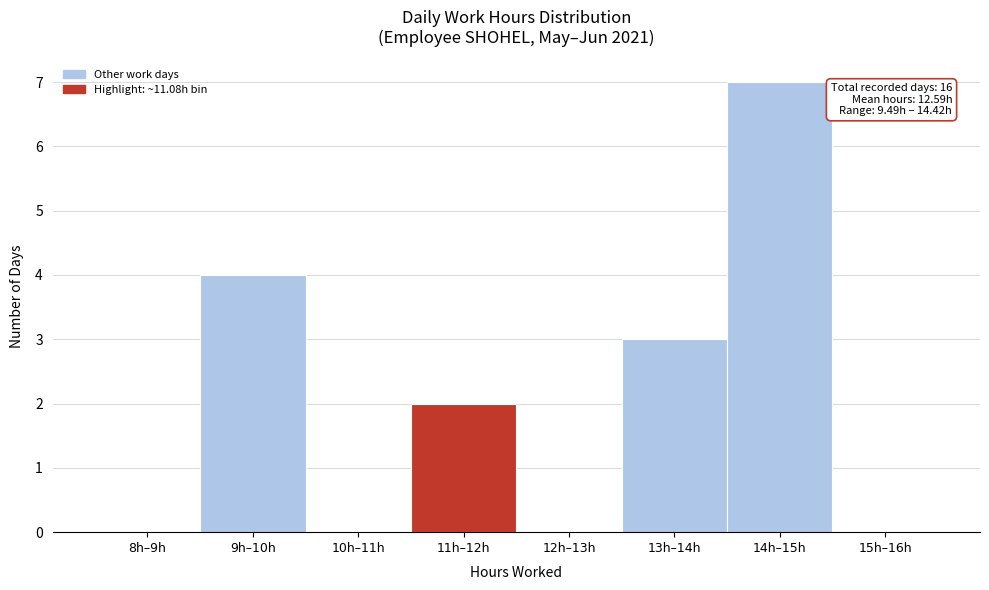

Reading right to left, extract all data points from this chart.

15h–16h=0	14h–15h=7	13h–14h=3	12h–13h=0	11h–12h=2	10h–11h=0	9h–10h=4	8h–9h=0